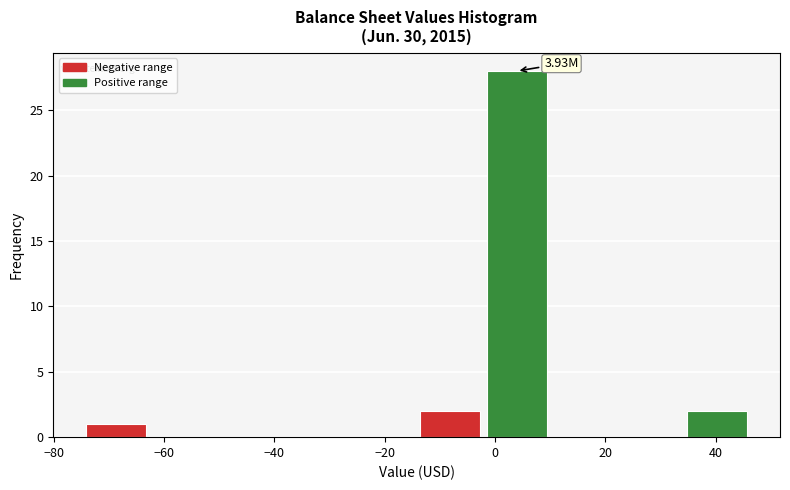

Over which range of the x-axis is the bar tallest?

-2 to 10